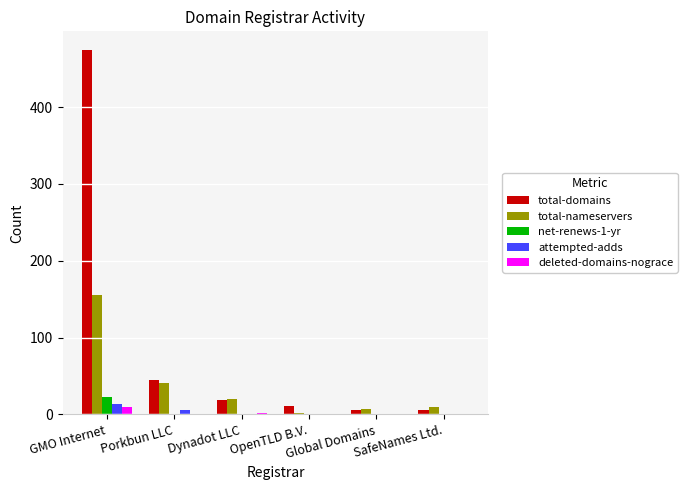

What is the maximum value shown in the chart?

475